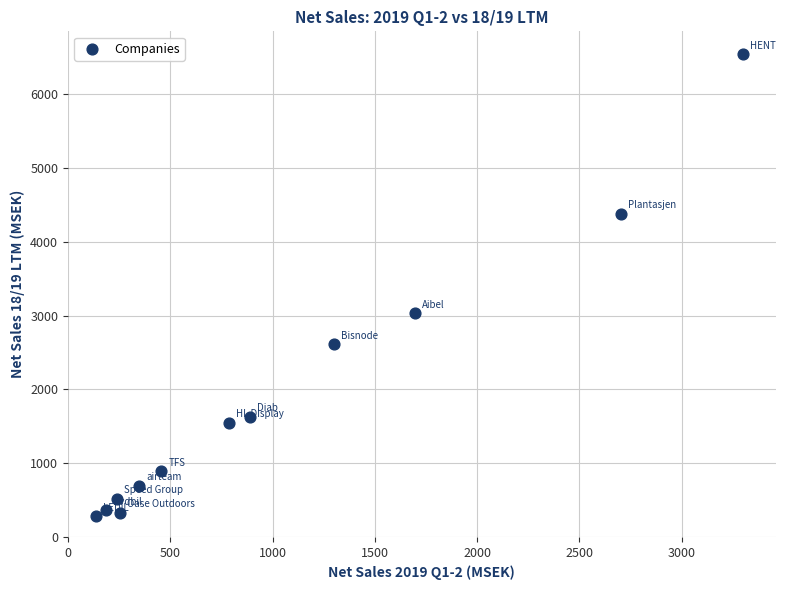

What is the range of Y values (max minus min)?

6252.8